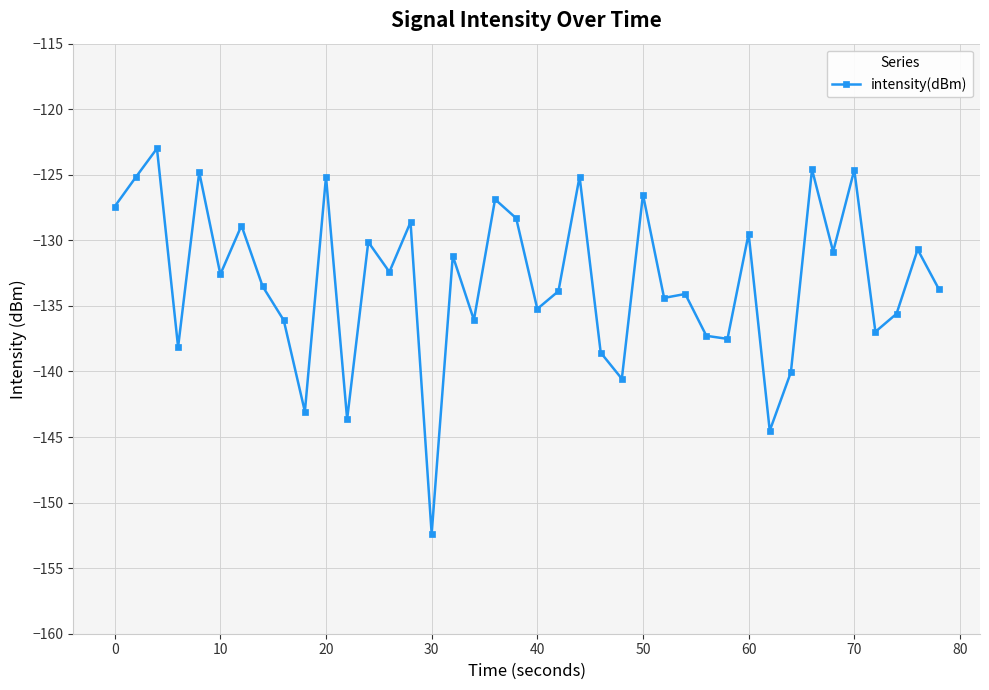

Does the chart have visible grid lines?

Yes